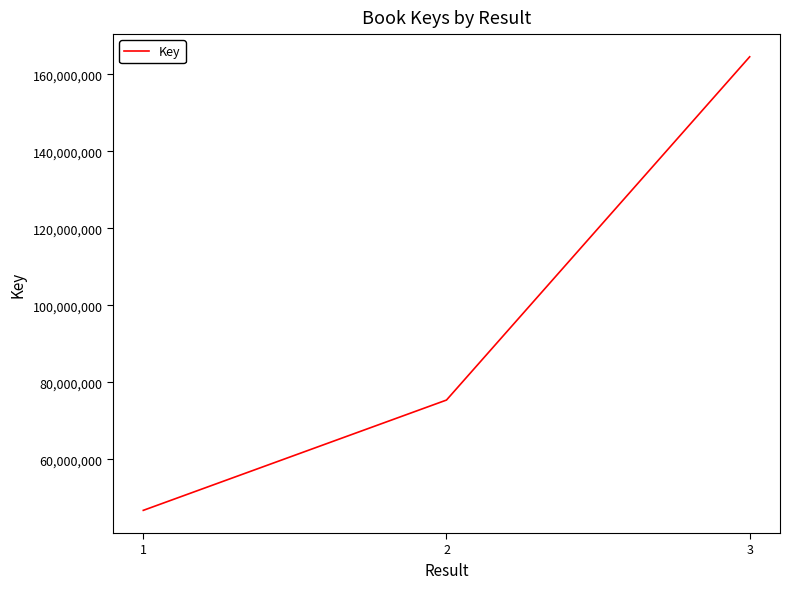

How many categories are shown in the chart?

3